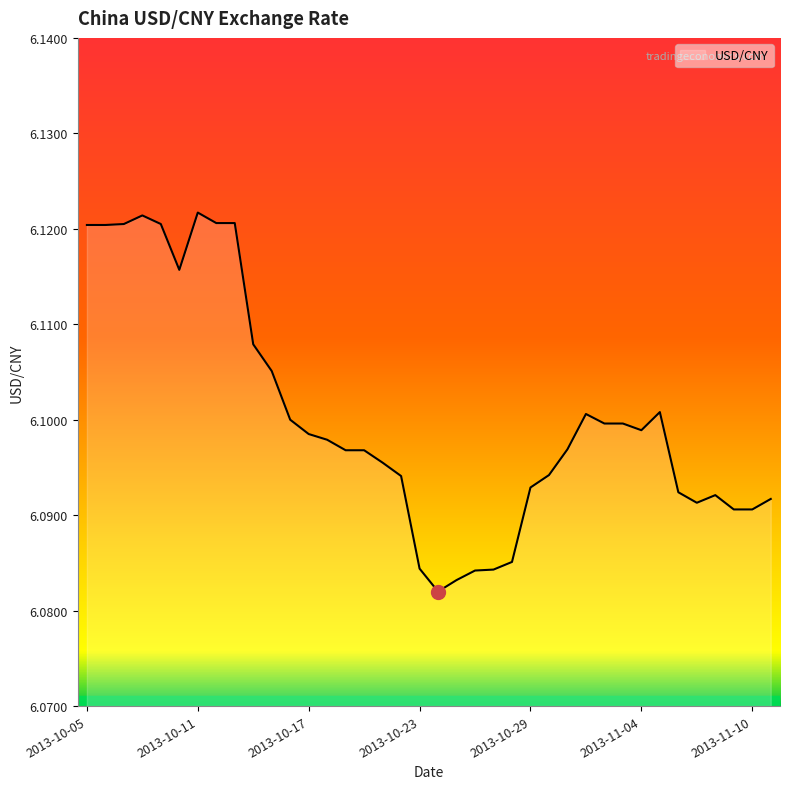

What is the average value?

6.1